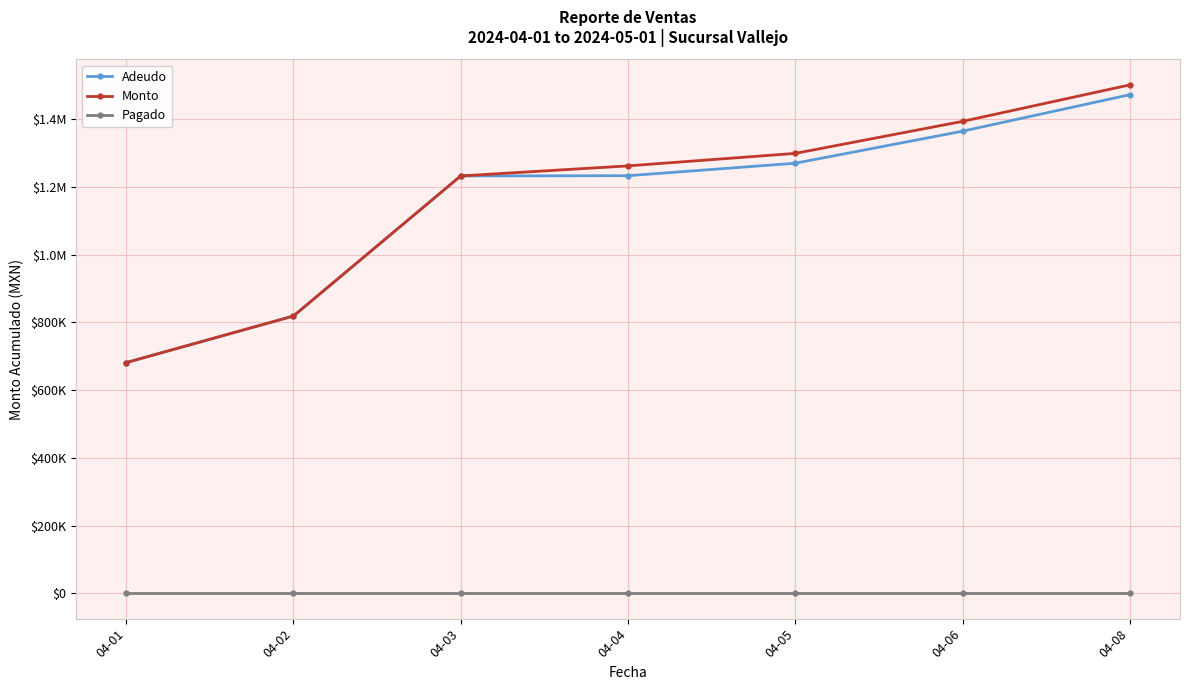

True or false: Monto and Adeudo intersect in this chart.

False